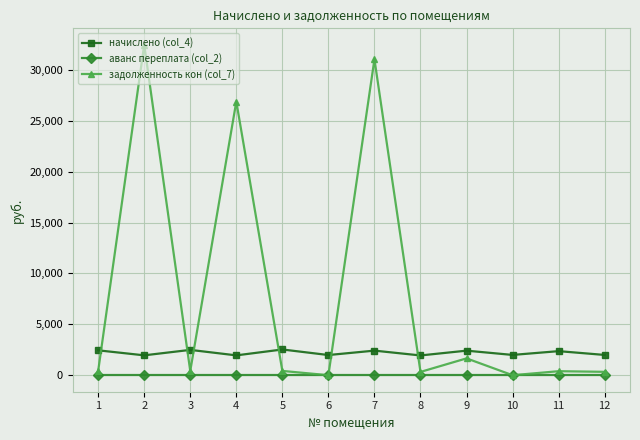

True or false: начислено (col_4) and аванс переплата (col_2) intersect in this chart.

False